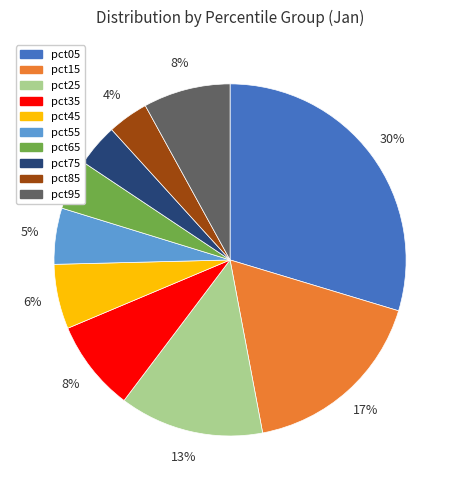

To the nearest percent, what is the average slice percentage?

10%